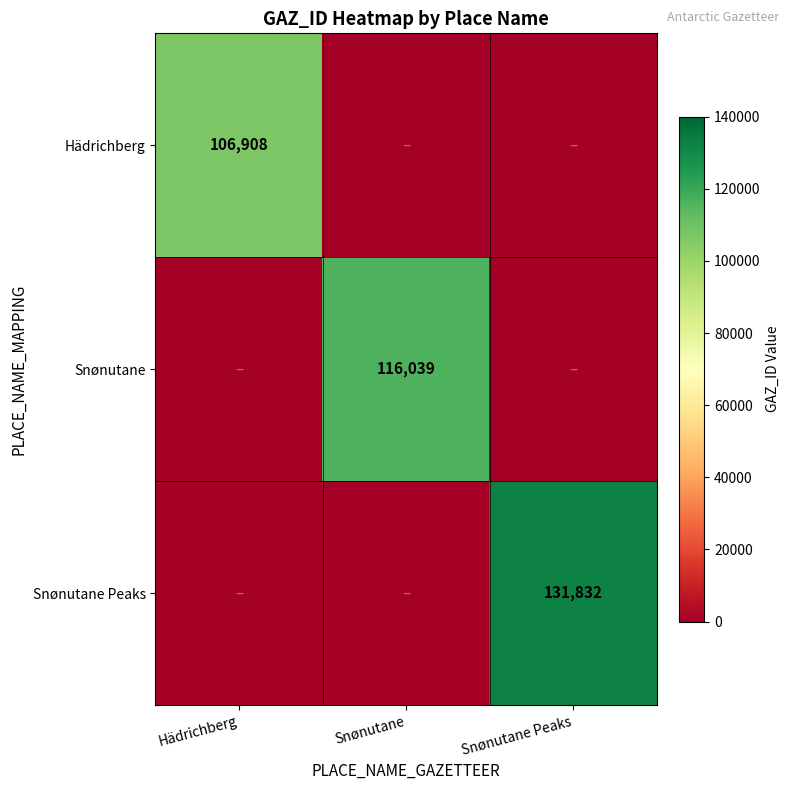

How many data points does each series have?

3